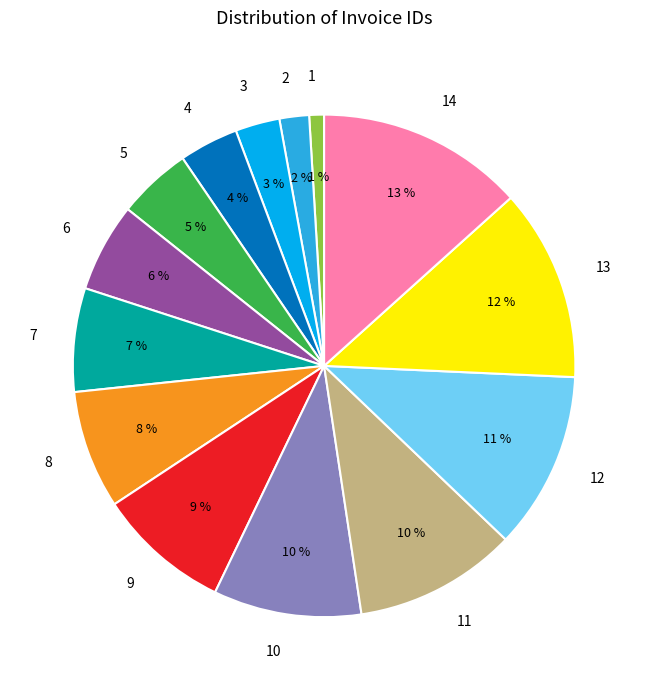

To the nearest percent, what is the combined percentage of 10 and 13?

22%